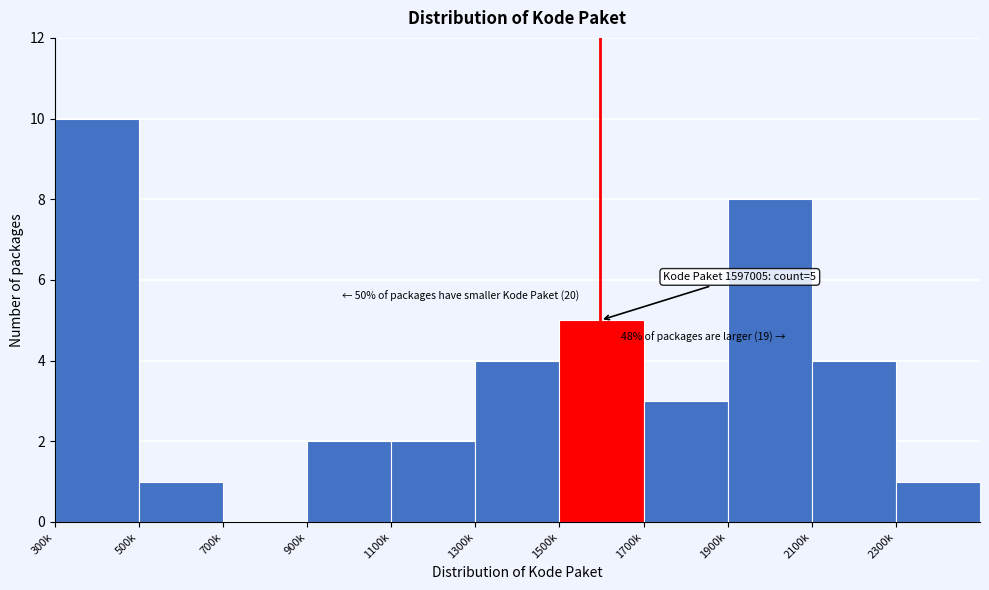

Reading left to right, list all the values displayed in this chart.

300k=10	500k=1	700k=0	900k=2	1100k=2	1300k=4	1500k=5	1700k=3	1900k=8	2100k=4	2300k=1